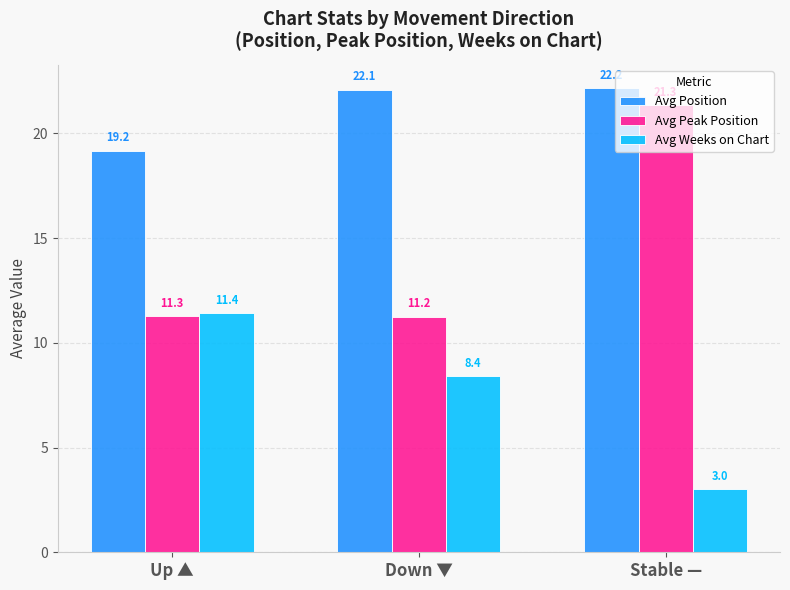

What is the difference between the highest and lowest values at Down ▼?

13.7